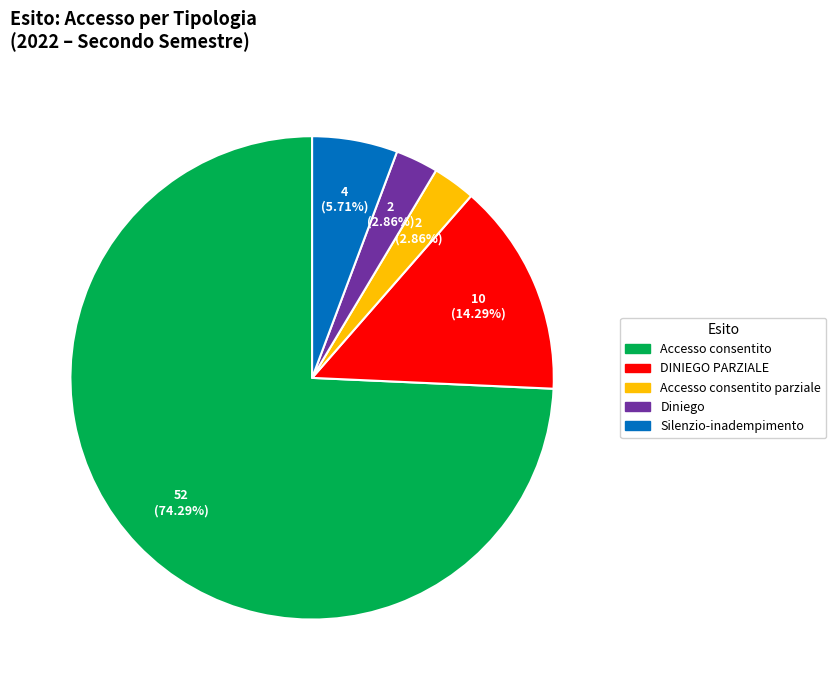

Is there any slice that represents more than half of the pie?

Yes